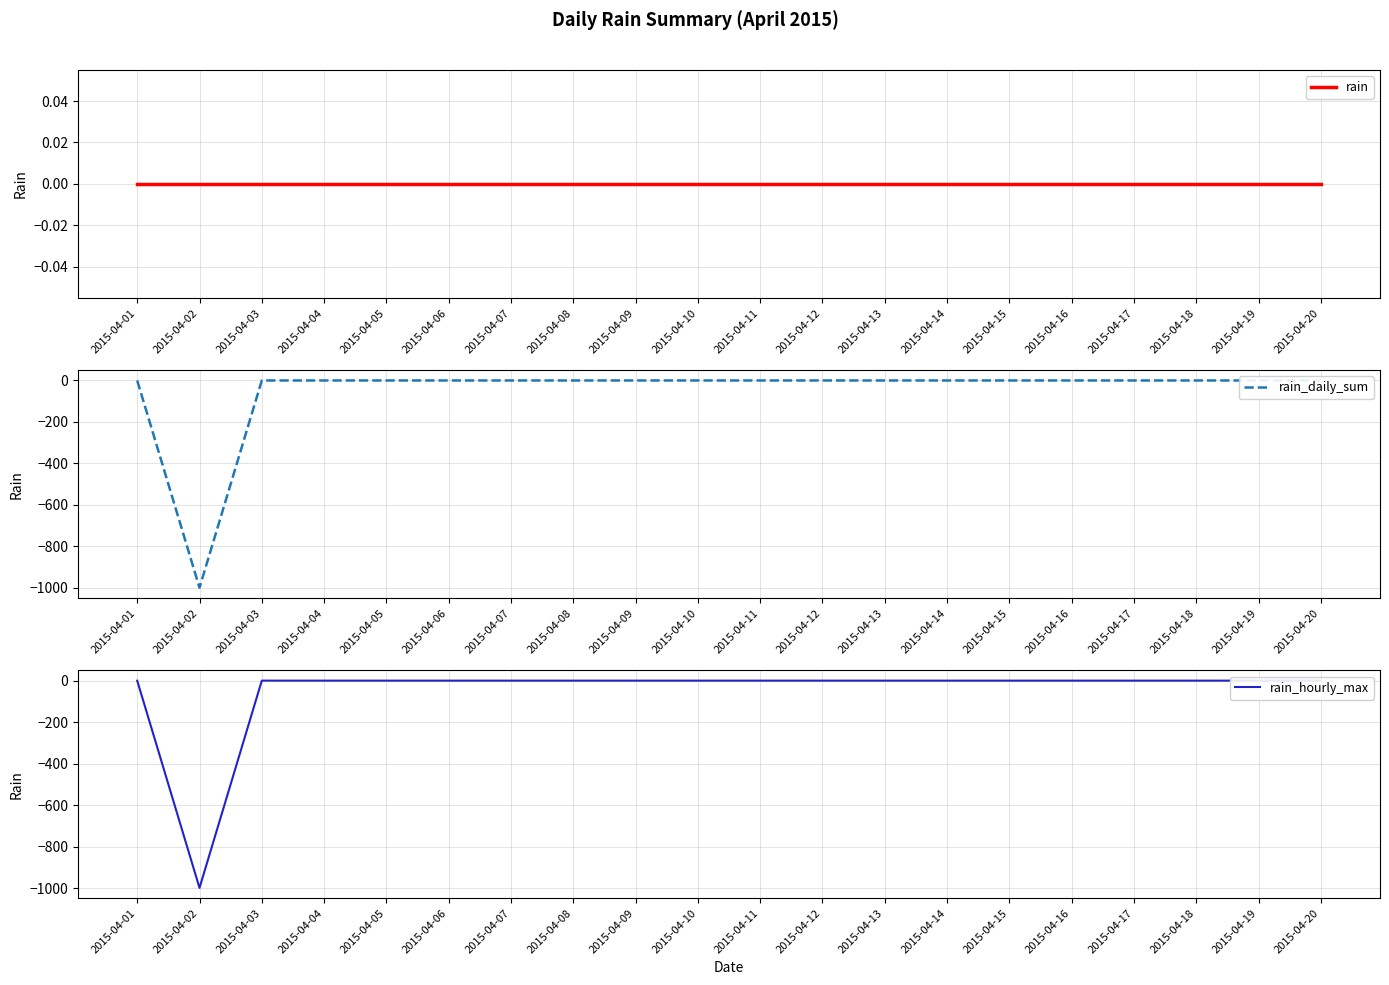

True or false: rain_daily_sum and rain_hourly_max intersect in this chart.

False